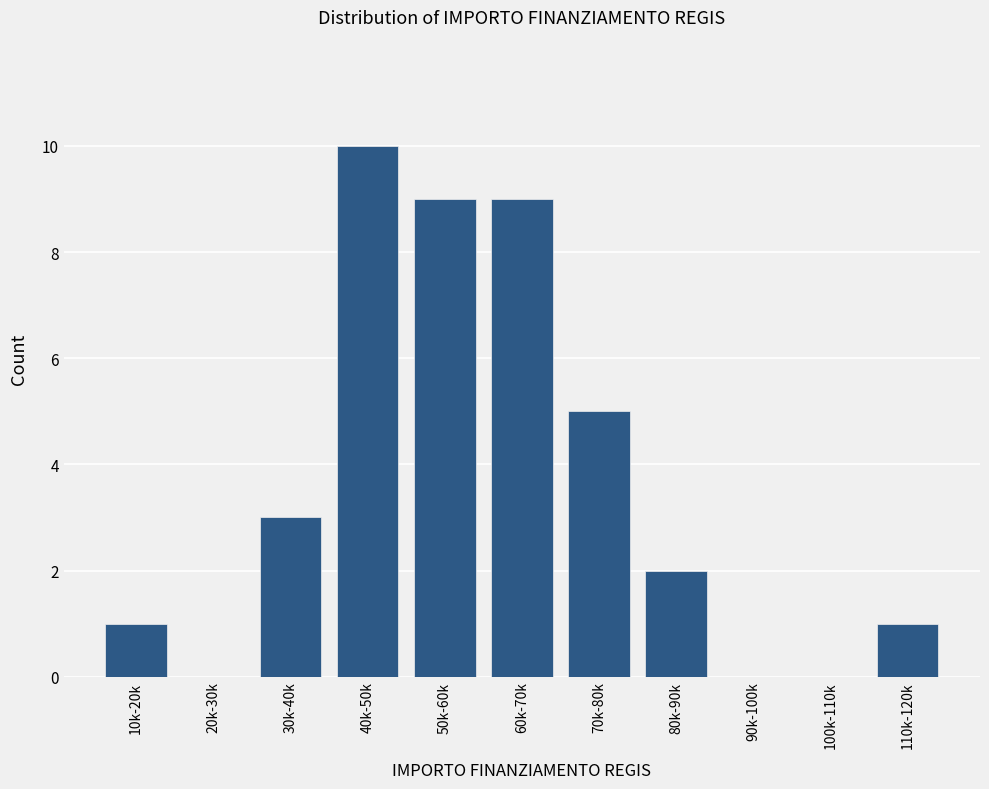

Reading right to left, list all the values displayed in this chart.

110k-120k=1	100k-110k=0	90k-100k=0	80k-90k=2	70k-80k=5	60k-70k=9	50k-60k=9	40k-50k=10	30k-40k=3	20k-30k=0	10k-20k=1